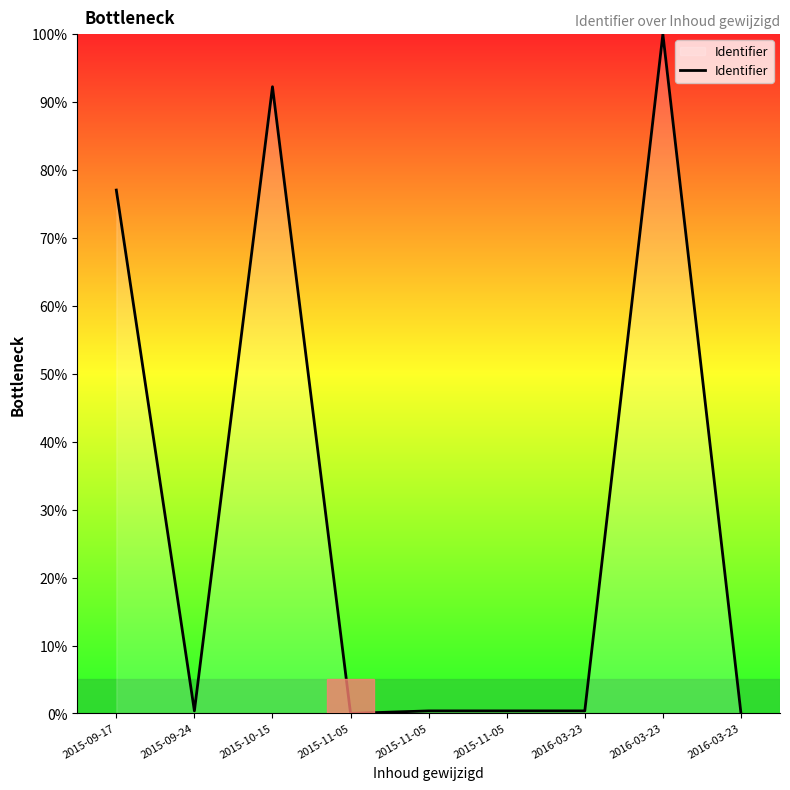

At which category does the chart reach its peak across all series?

2016-03-23